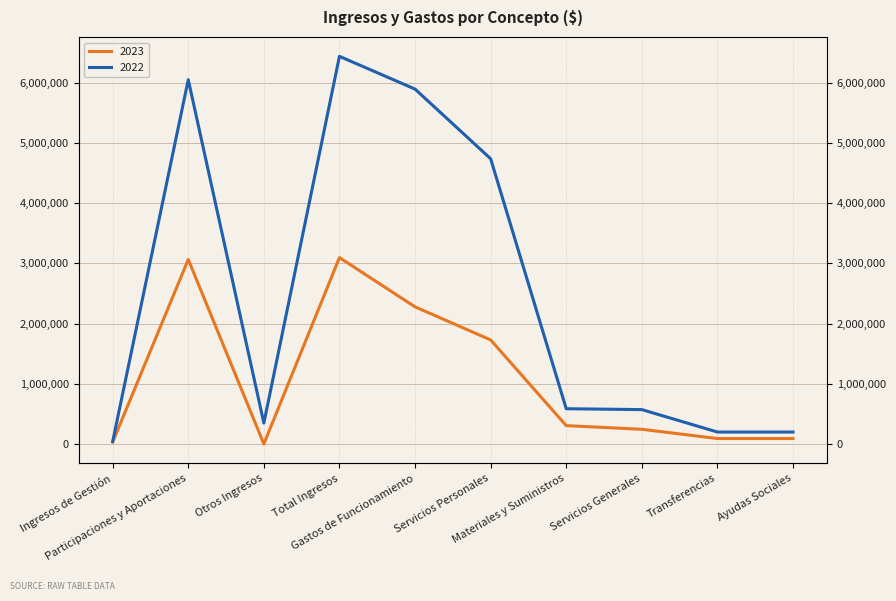

Read the 2022 value at Transferencias.

198429.9